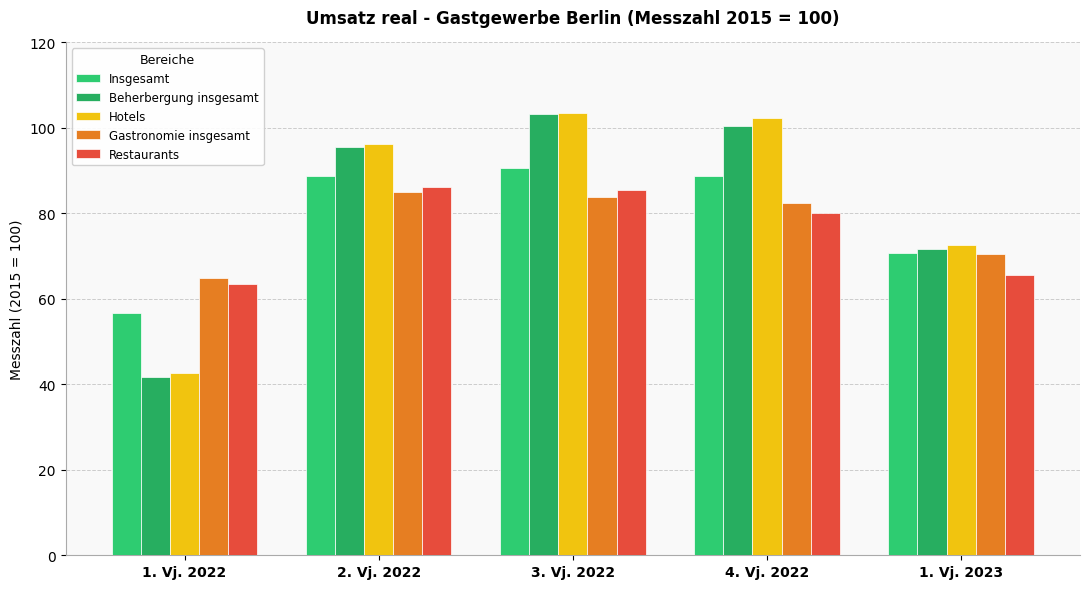

The Beherbergung insgesamt series shows 40.3 at 1. Vj. 2023. True or false?

False